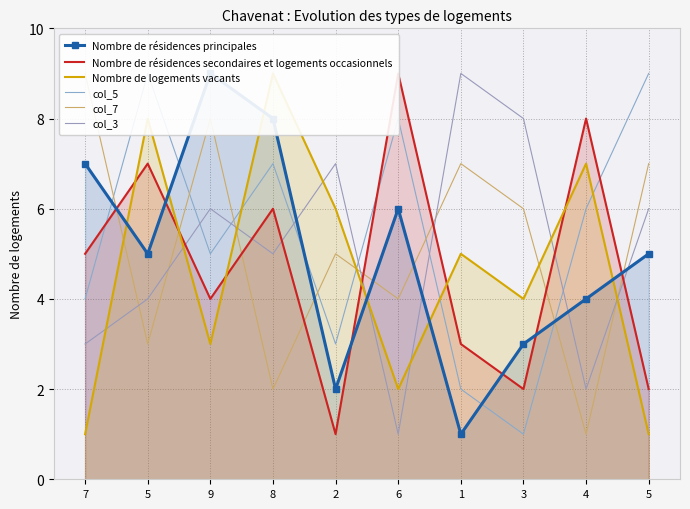

What is the minimum value for col_7?

1